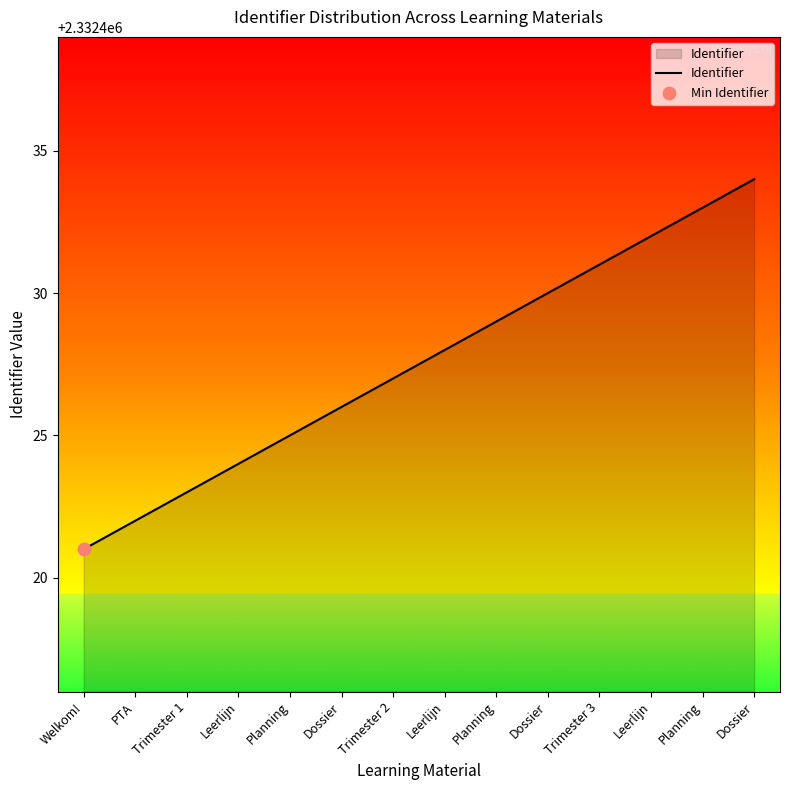

Does the chart have visible grid lines?

No